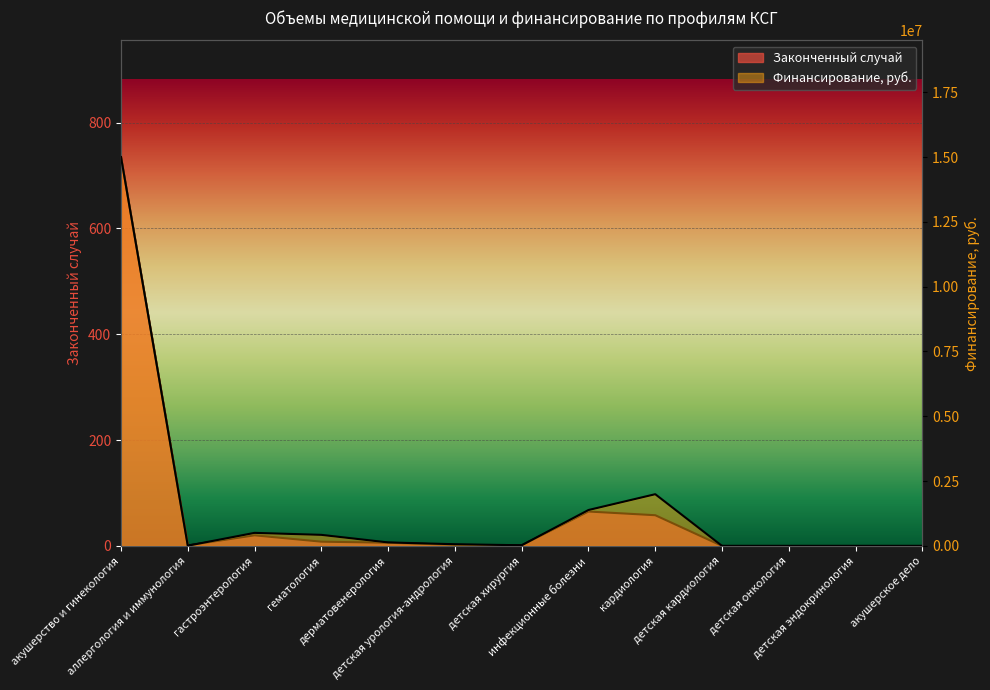

True or false: Законченный случай has more than 2 points higher than both neighbors.

False